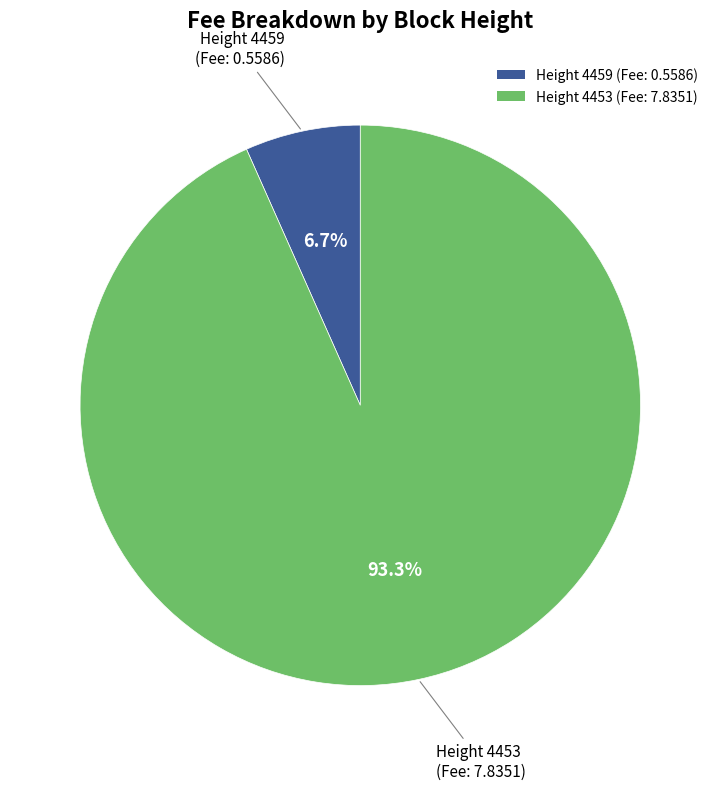

How many segments does this pie chart have?

2